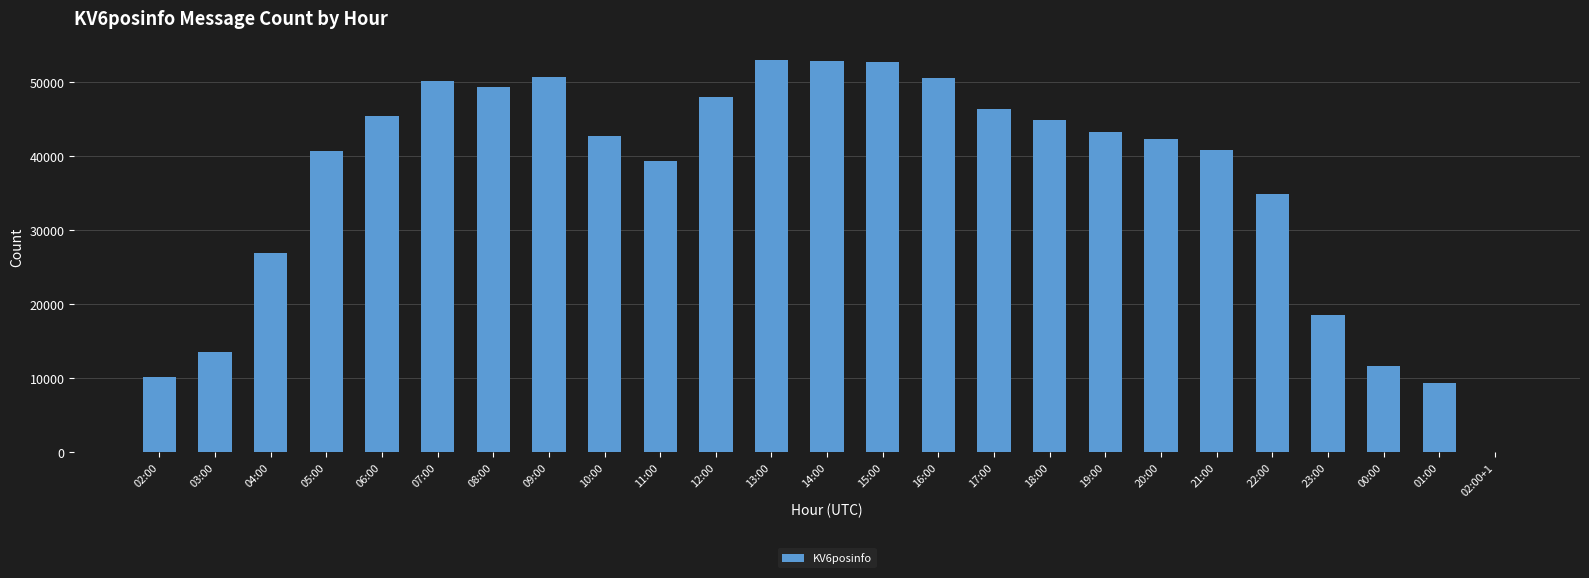

How many categories are shown in the chart?

25